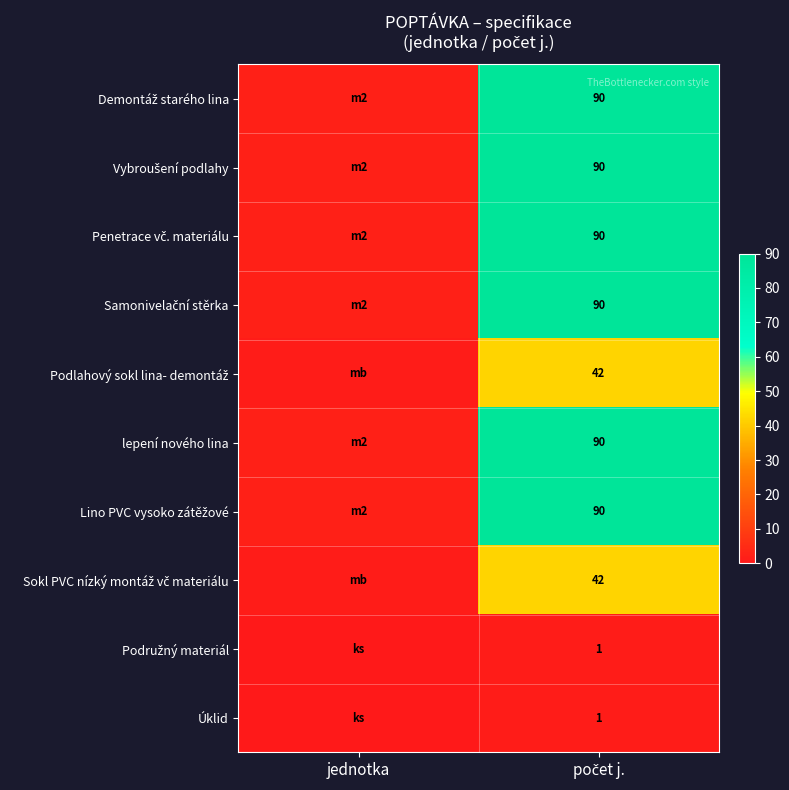

At jednotka, list the series in order from smallest to largest.

Podružný materiál, Úklid, Podlahový sokl lina- demontáž, Sokl PVC nízký montáž vč materiálu, Demontáž starého lina, Vybroušení podlahy, Penetrace vč. materiálu, Samonivelační stěrka, lepení nového lina, Lino PVC vysoko zátěžové